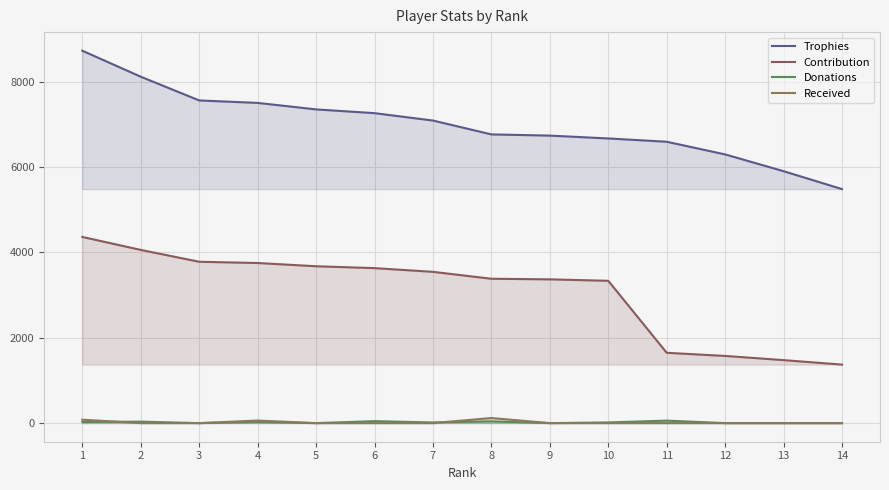

At which category is the sum across all series the highest?

1